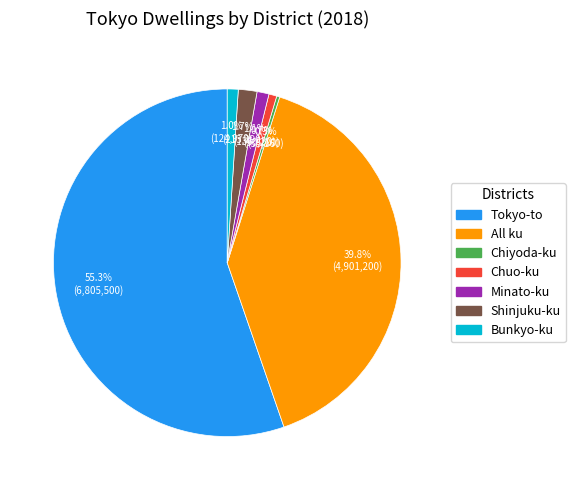

What is the largest slice in the pie chart?

Tokyo-to